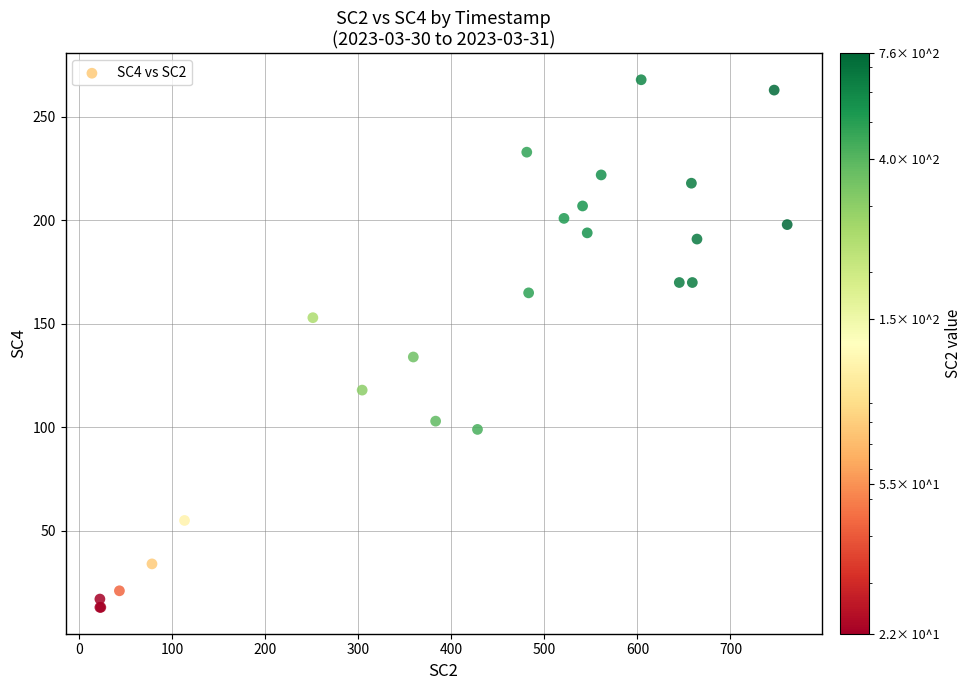

What Y value in the scatter plot is closest to 140?

134